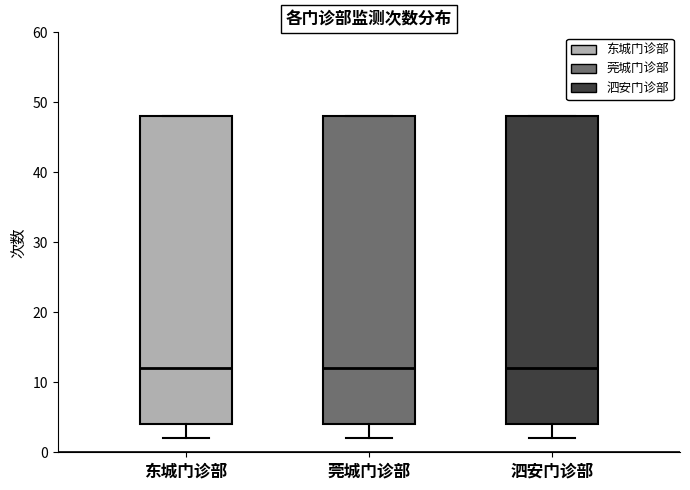

Reading left to right, read every box against the y-axis: the position of its median line, the range the box covers, and the ends of its whiskers. The values are not printed on the chart, so give them approximately, as read against the axis.

东城门诊部: median 12, box 4 to 48, whiskers 2 to 48
莞城门诊部: median 12, box 4 to 48, whiskers 2 to 48
泗安门诊部: median 12, box 4 to 48, whiskers 2 to 48